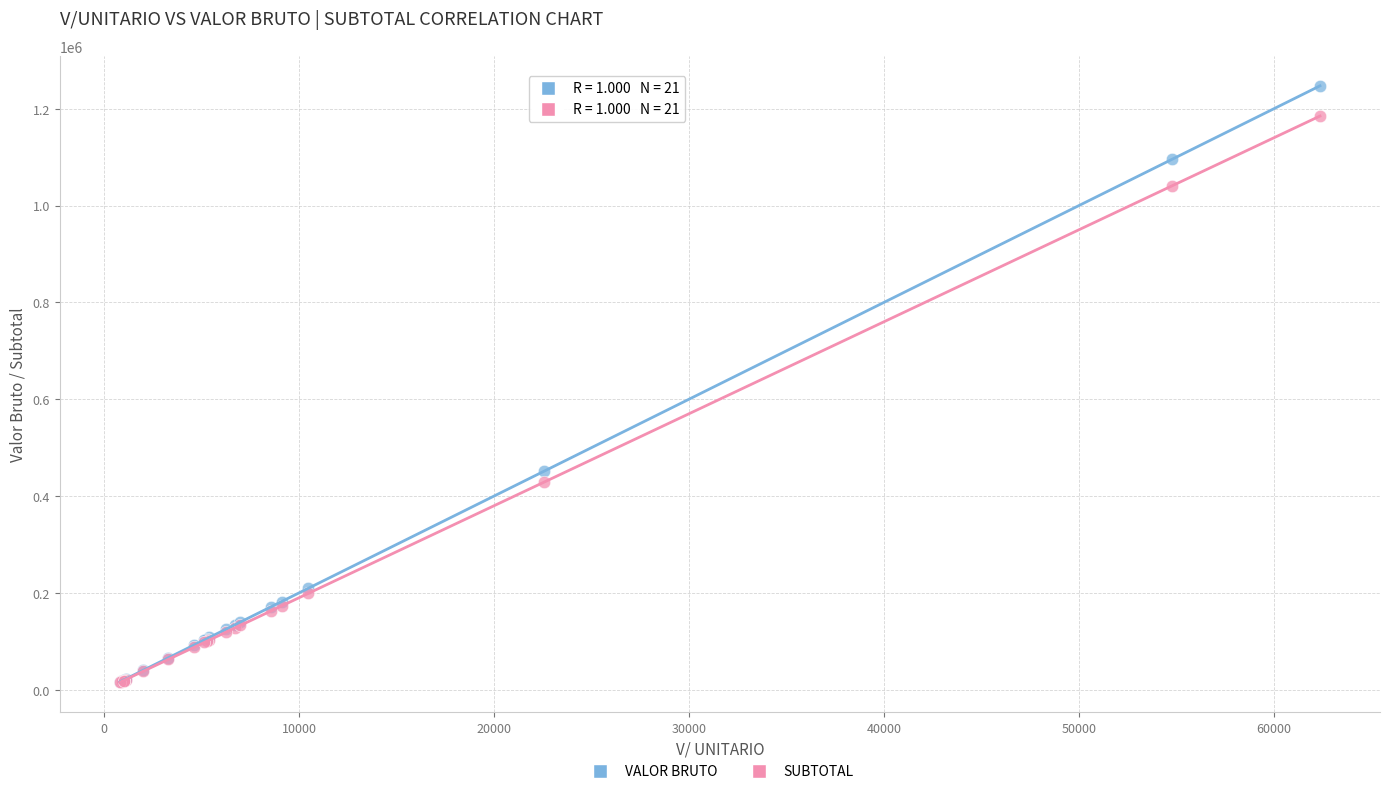

Across all series, what Y value is closest to 631200?

450880